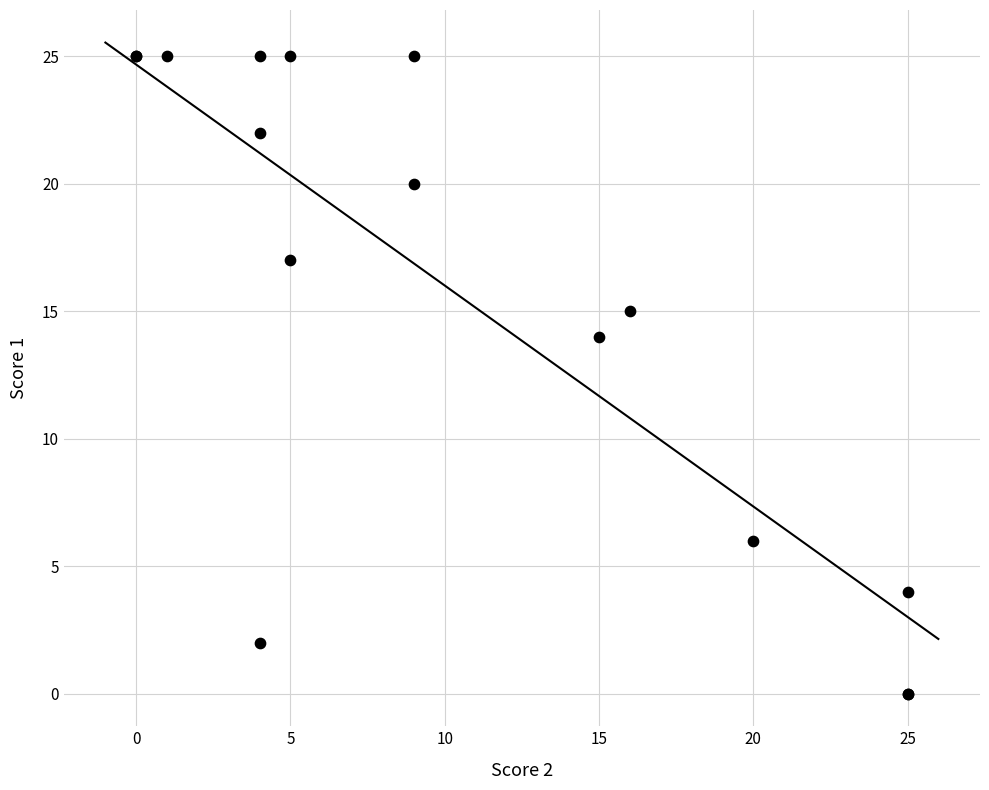

What Y value in the scatter plot is closest to 12?

14